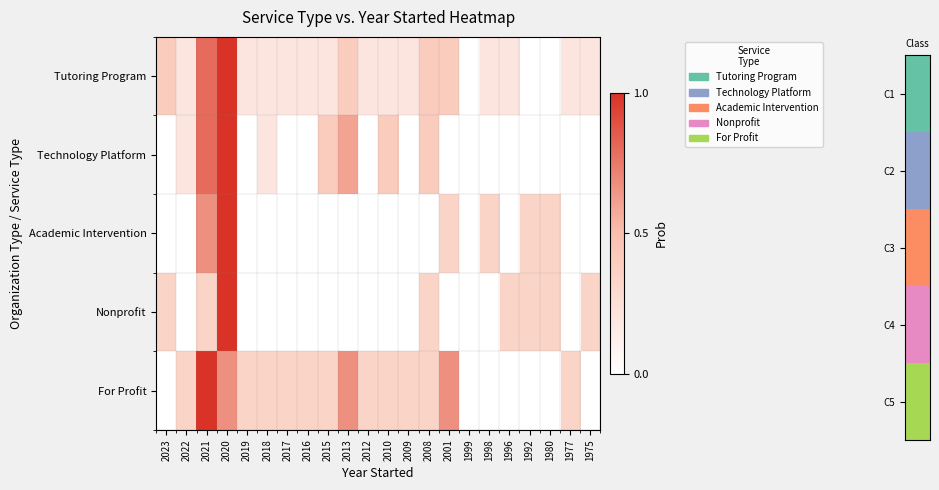

At how many categories does at least one series exceed 0?

21